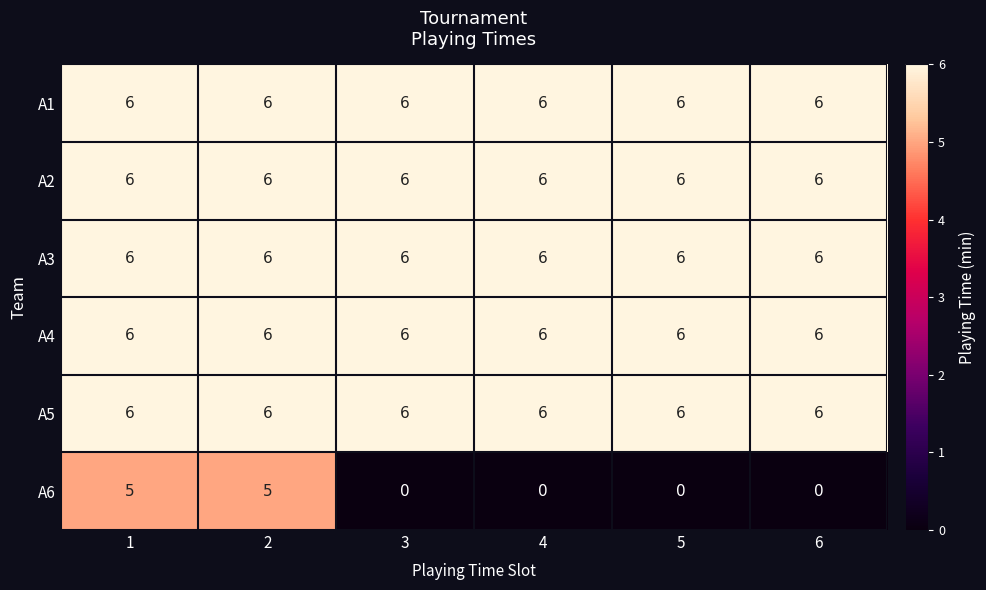

What is the sum of the A4 values at 6 and 3?

12